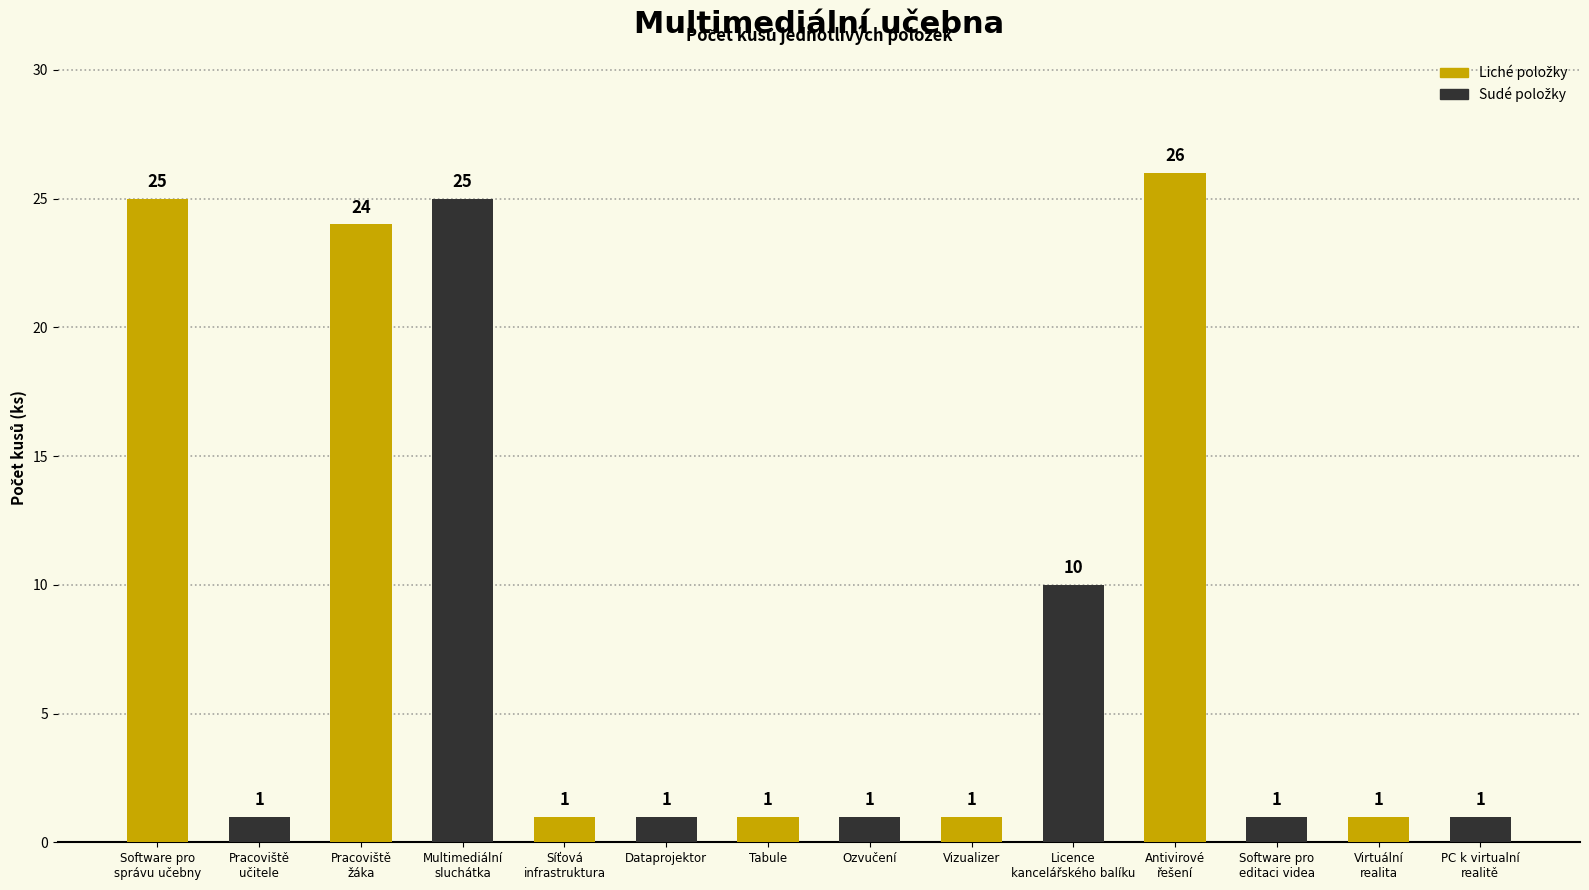

What is the maximum value shown in the chart?

26